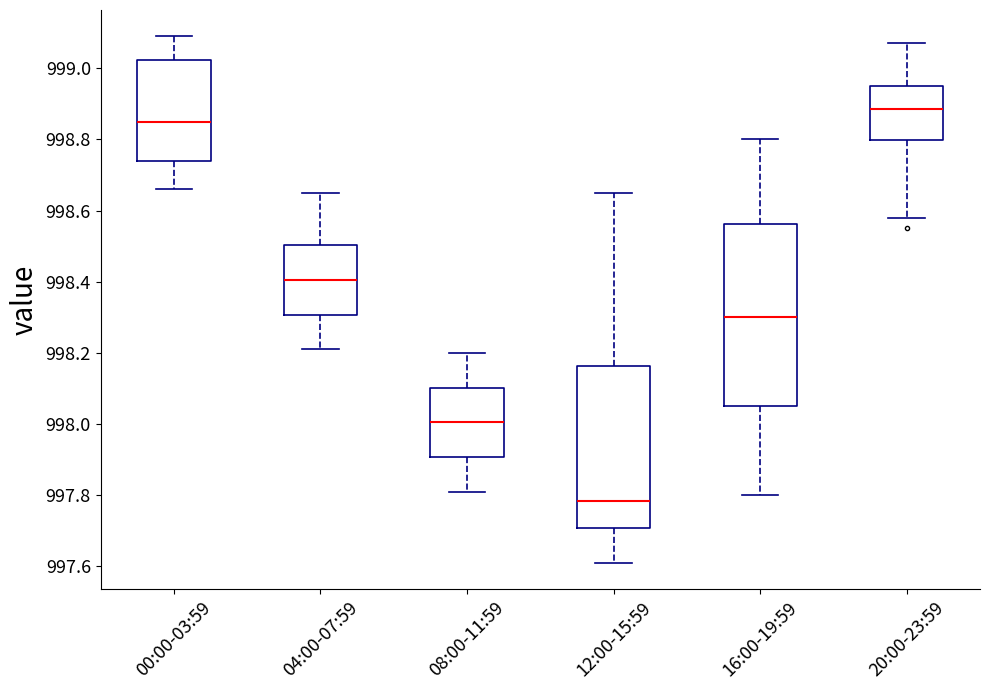

Where is the upper edge of the box for 20:00-23:59 on the y-axis? The values are not printed on the chart, so give them approximately, as read against the axis.

998.96